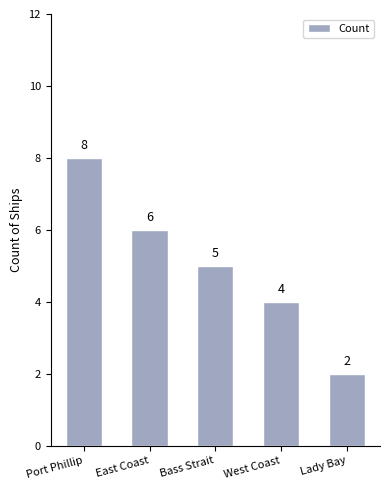

At which category does the chart reach its minimum across all series?

Lady Bay